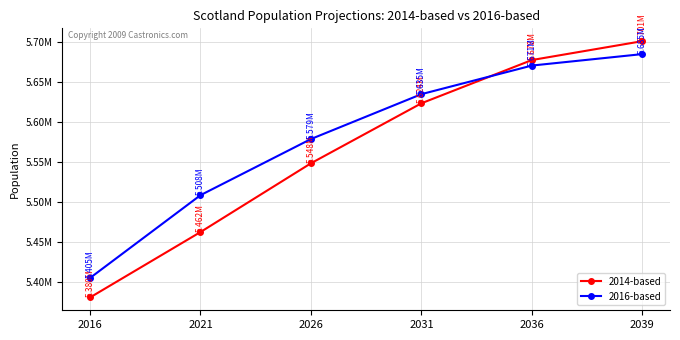

What are all the series names shown in the legend?

2014-based, 2016-based